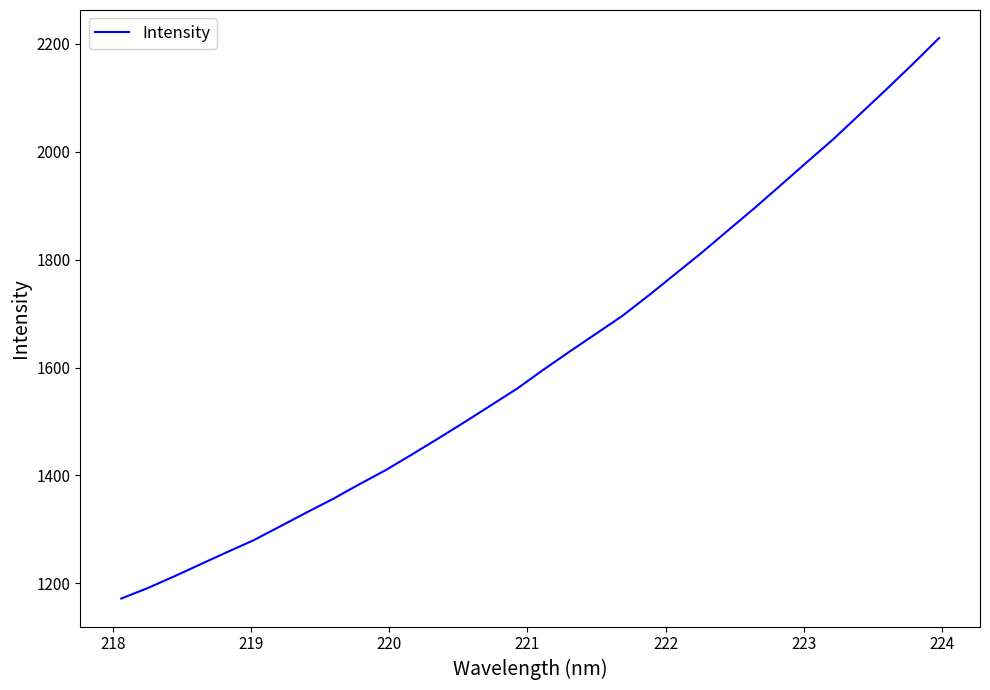

Reading right to left, transcribe all the data shown in this chart.

2210.5	2162.2	2115.4	2069.5	2023.7	1981.2	1938.3	1895.5	1854.4	1813.0	1773.6	1734.3	1696.2	1663.1	1630.0	1596.2	1561.2	1529.9	1498.8	1468.4	1438.6	1409.5	1383.3	1356.1	1331.0	1305.3	1279.8	1257.8	1235.5	1212.9	1191.3	1171.9